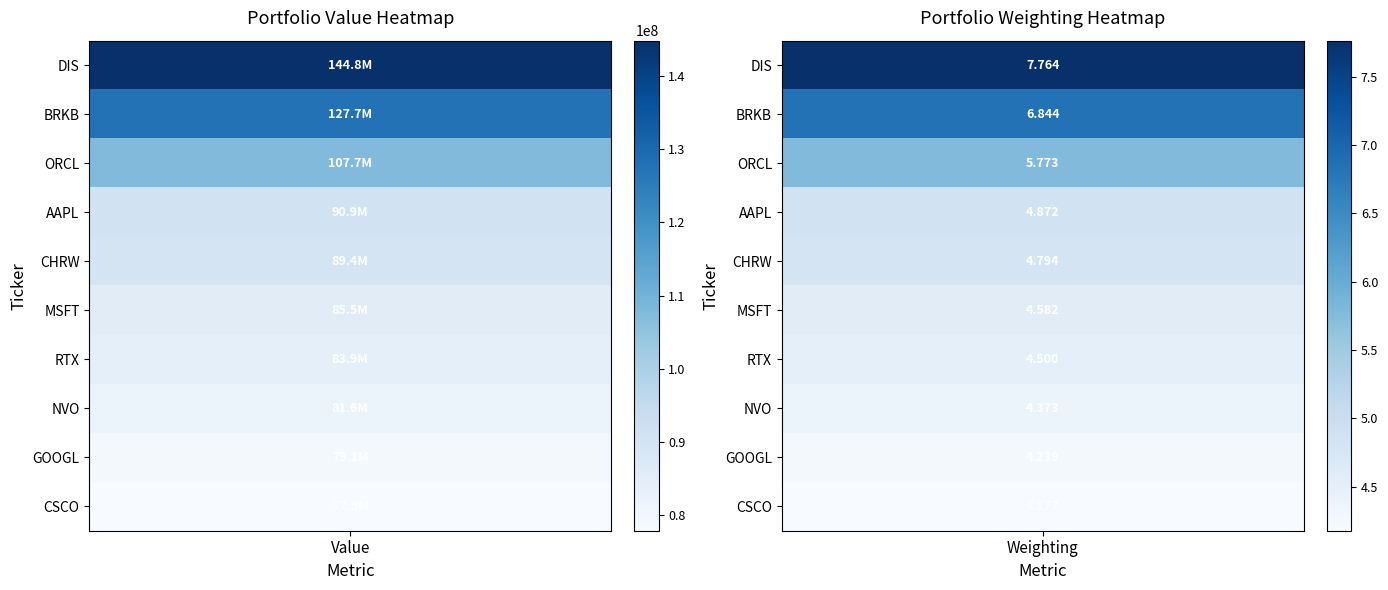

How many positive values does the CSCO series have?

1